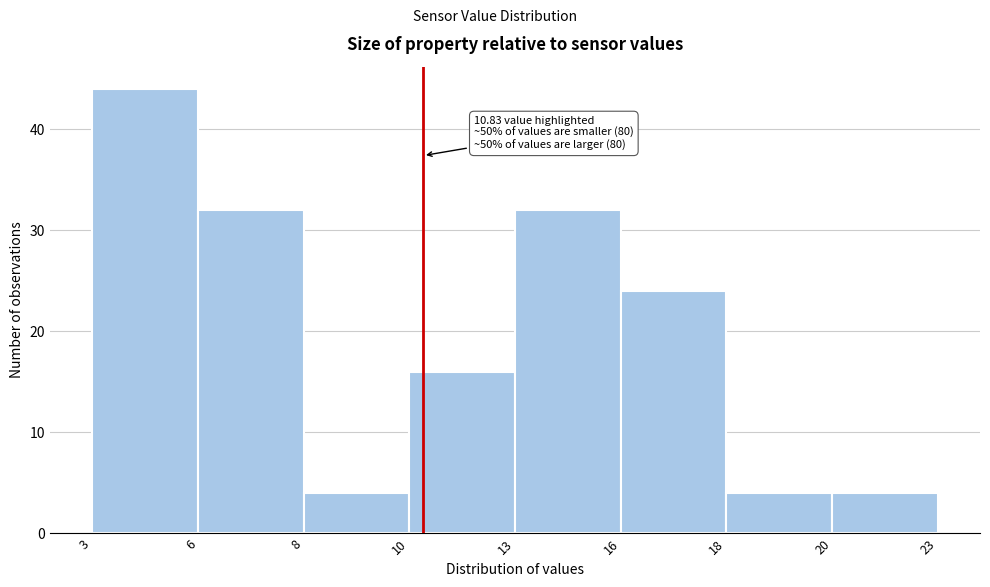

Reading left to right, extract all data points from this chart.

3=44	6=32	8=4	10=16	13=32	16=24	18=4	20=4